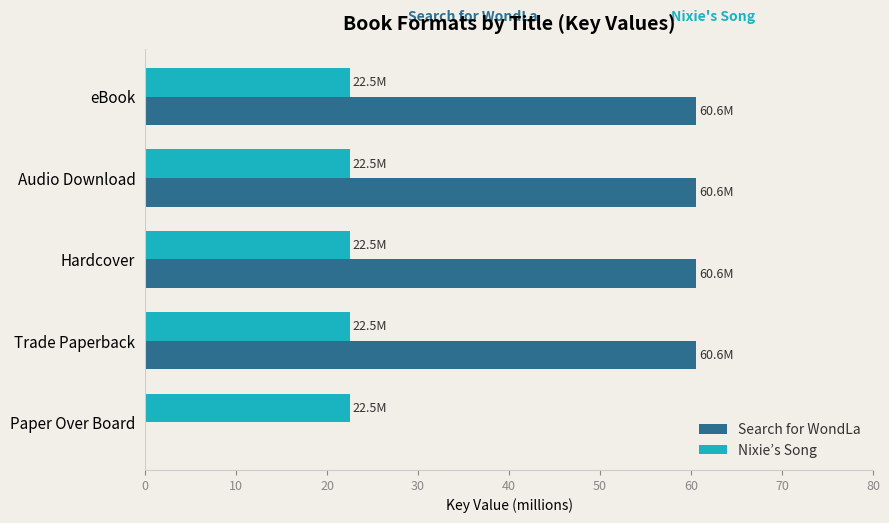

What is the approximate value of Nixie’s Song at Hardcover?

22.5